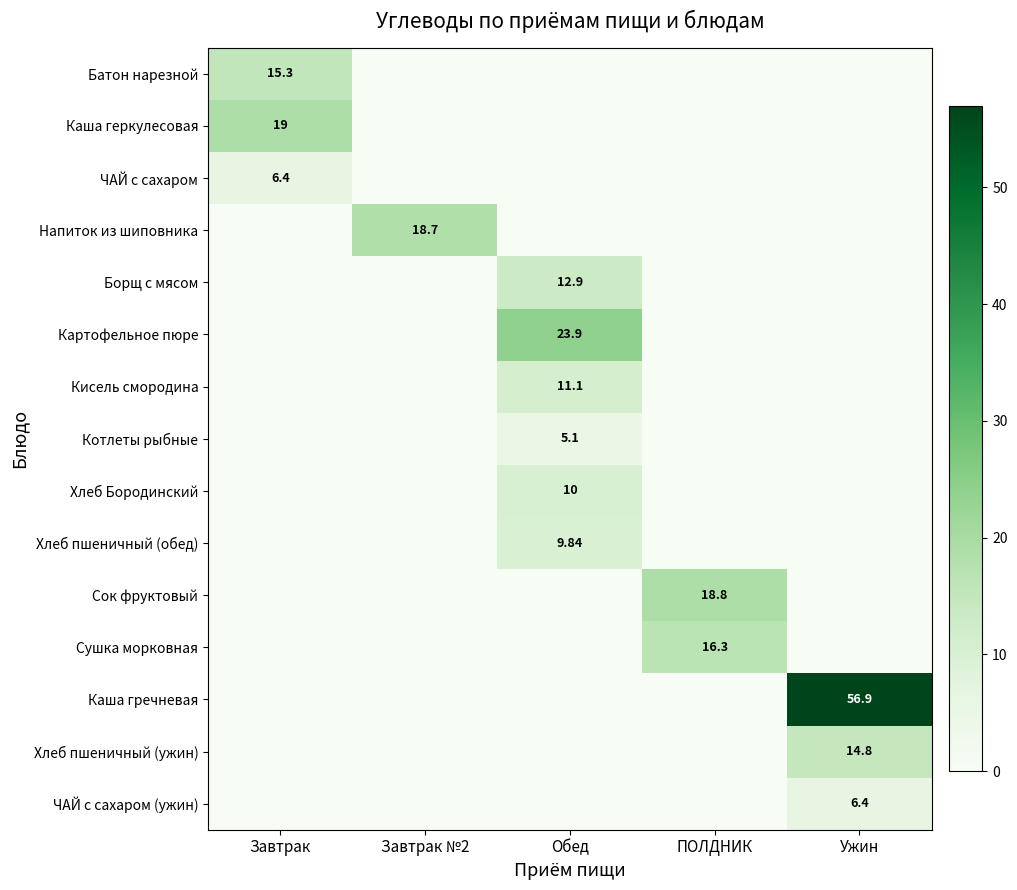

What is the difference between the maximum and minimum values in the Напиток из шиповника series?

18.7